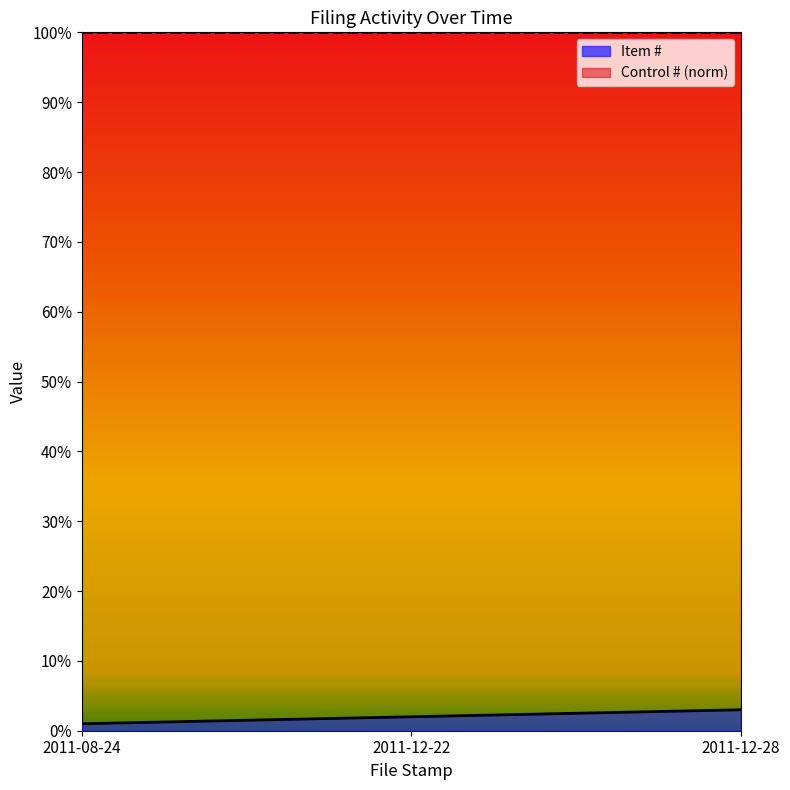

What position from the right is 2011-08-24?

3